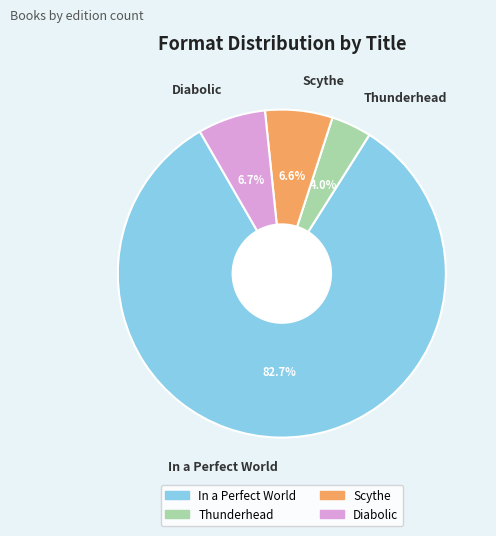

Count the number of slices in the pie.

4